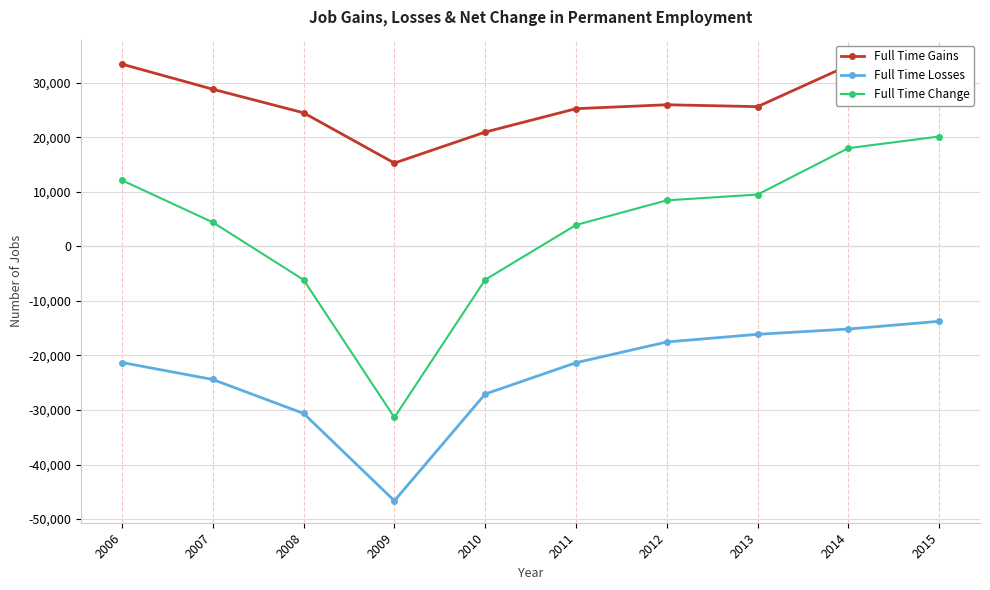

List the series in order of their peak value, lowest first.

Full Time Losses, Full Time Change, Full Time Gains